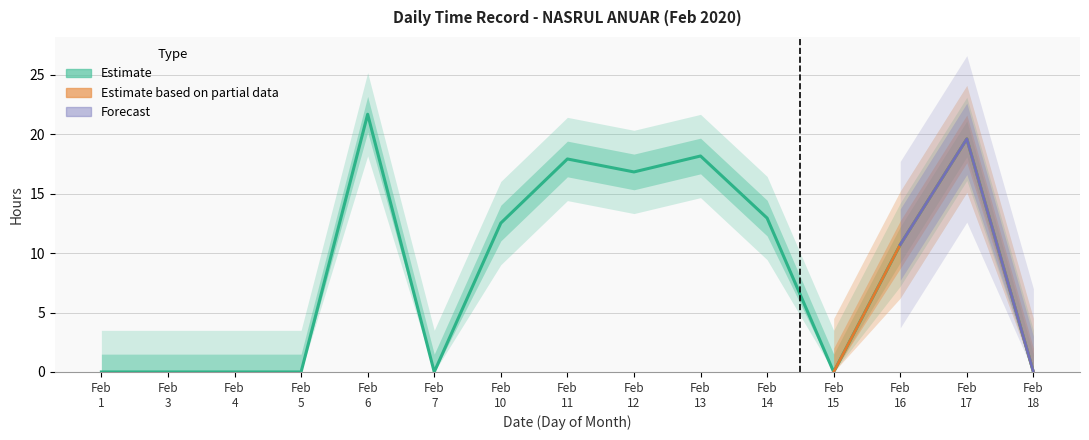

How many points are higher than both their immediate neighbors (excluding endpoints)?

4